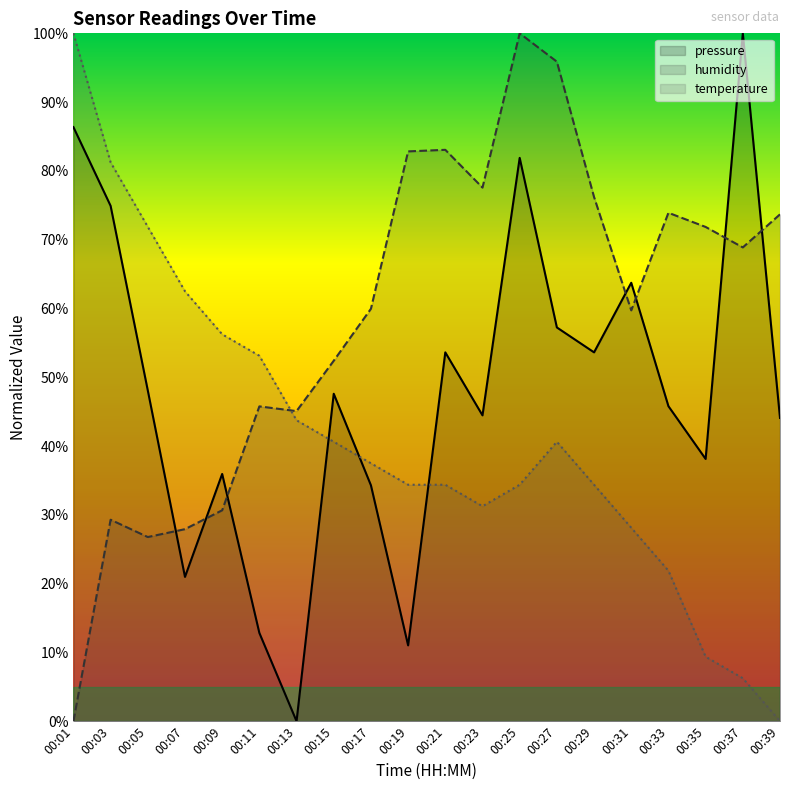

Which series has the largest range (max minus min)?

pressure